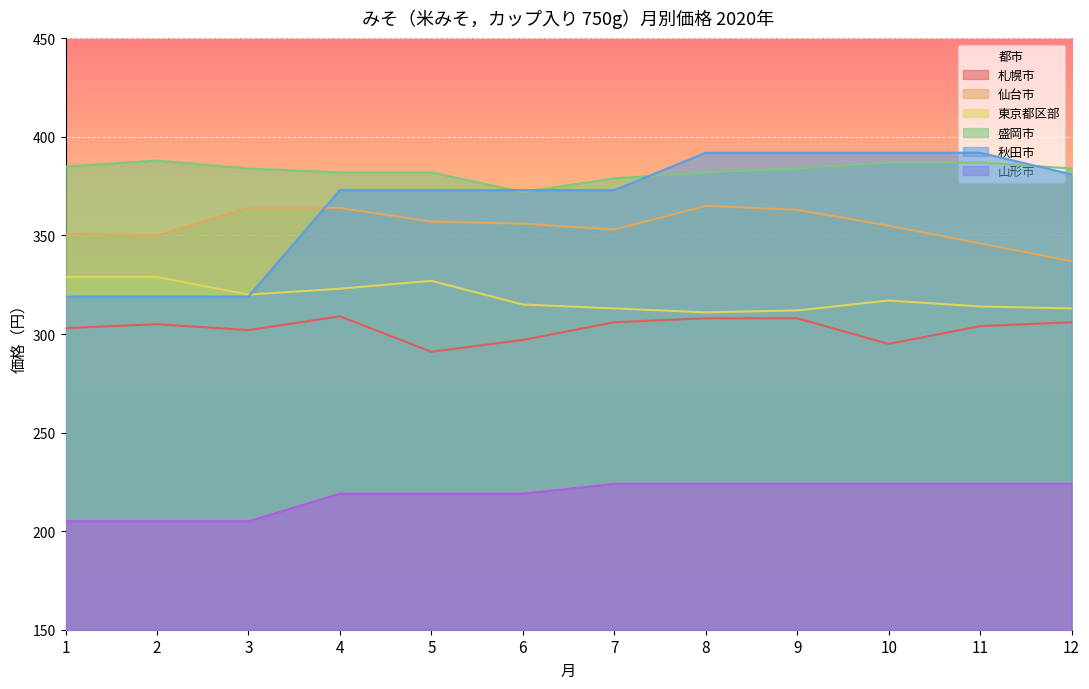

List the labels in order of 盛岡市 value, largest first.

2, 10, 11, 1, 3, 9, 12, 4, 5, 8, 7, 6